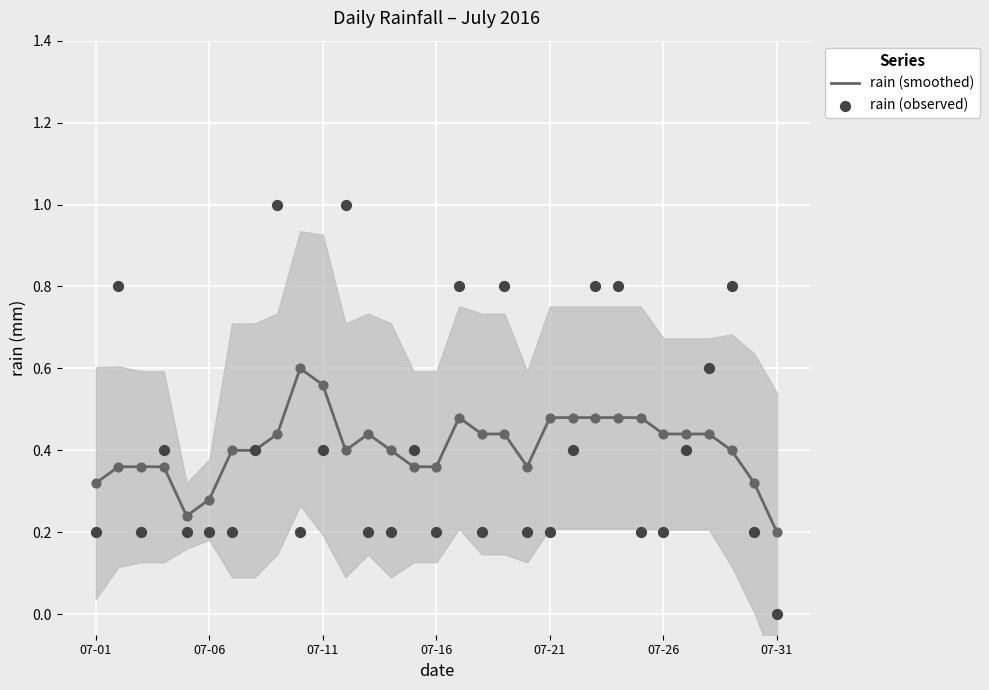

Which series has the widest spread of Y values?

rain (observed)